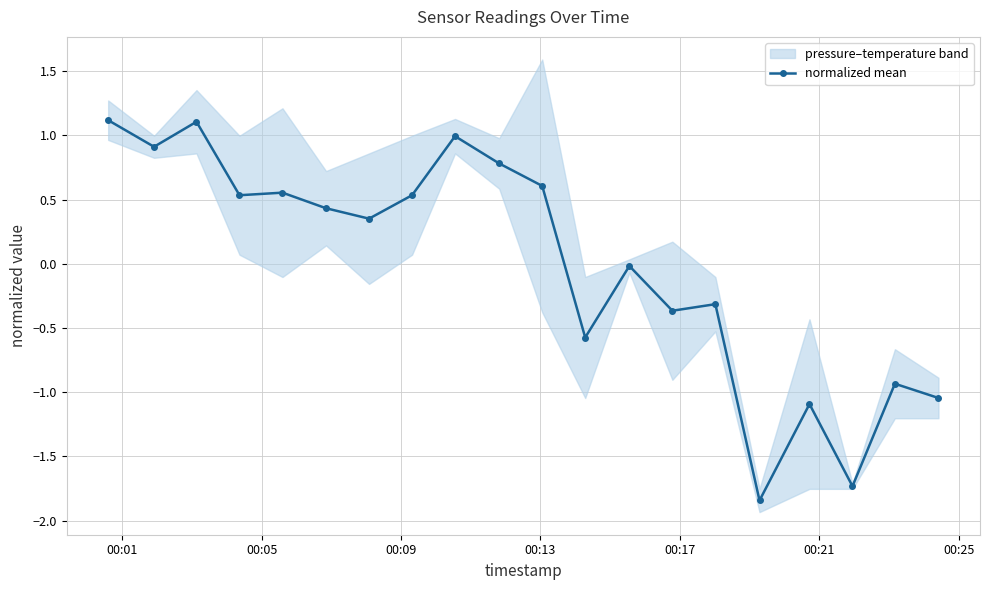

Is this an area chart (filled region under the line)?

No